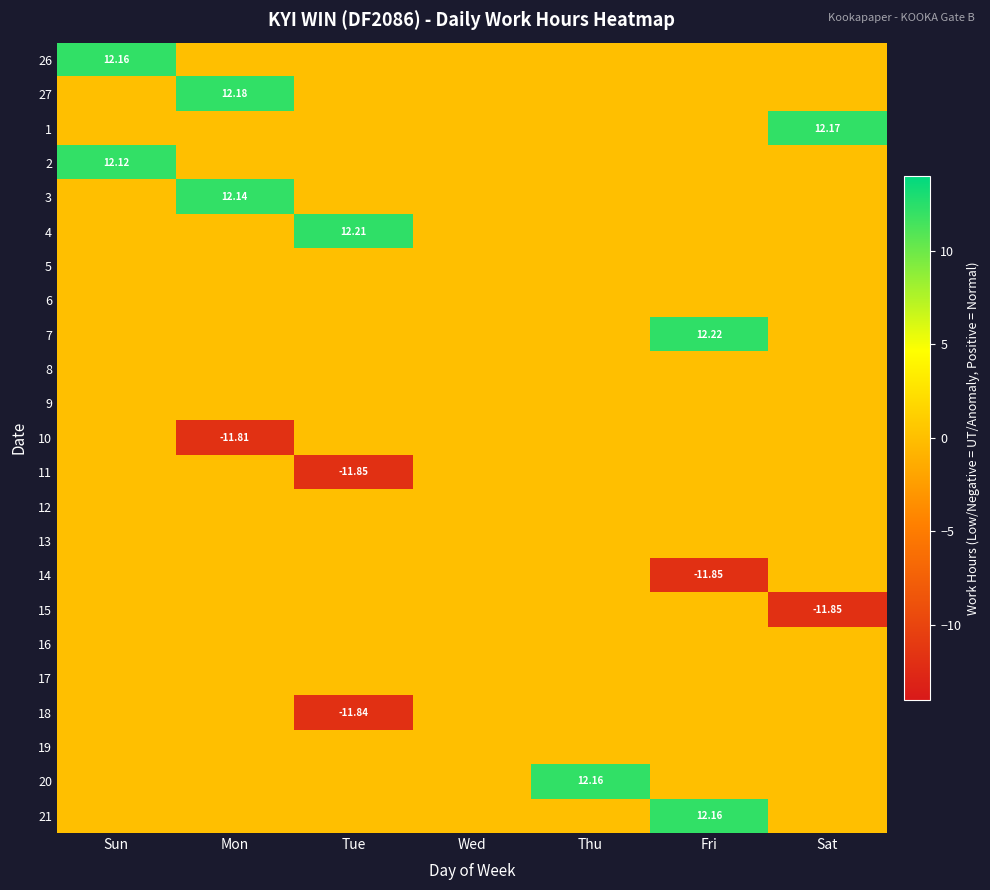

At Tue, list the series in order from smallest to largest.

11, 18, 26, 27, 1, 2, 3, 5, 6, 7, 8, 9, 10, 12, 13, 14, 15, 16, 17, 19, 20, 21, 4